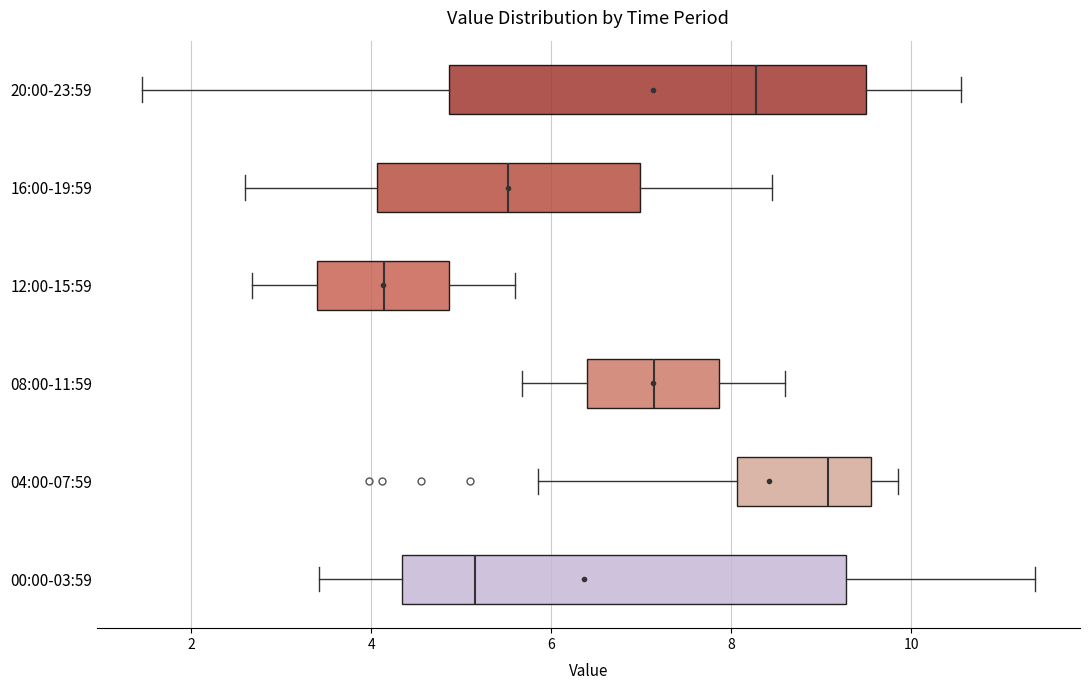

Reading bottom to top, transcribe this box plot: for each box, give where its median line is, the range the box spans, and where its two whiskers end, as read against the x-axis. The values are not printed on the chart, so give them approximately, as read against the axis.

00:00-03:59: median 5.2, box 4.4 to 9.2, whiskers 3.4 to 11.4
04:00-07:59: median 9.0, box 8.0 to 9.6, whiskers 5.8 to 9.8
08:00-11:59: median 7.2, box 6.4 to 7.8, whiskers 5.6 to 8.6
12:00-15:59: median 4.2, box 3.4 to 4.8, whiskers 2.6 to 5.6
16:00-19:59: median 5.6, box 4.0 to 7.0, whiskers 2.6 to 8.4
20:00-23:59: median 8.2, box 4.8 to 9.6, whiskers 1.4 to 10.6